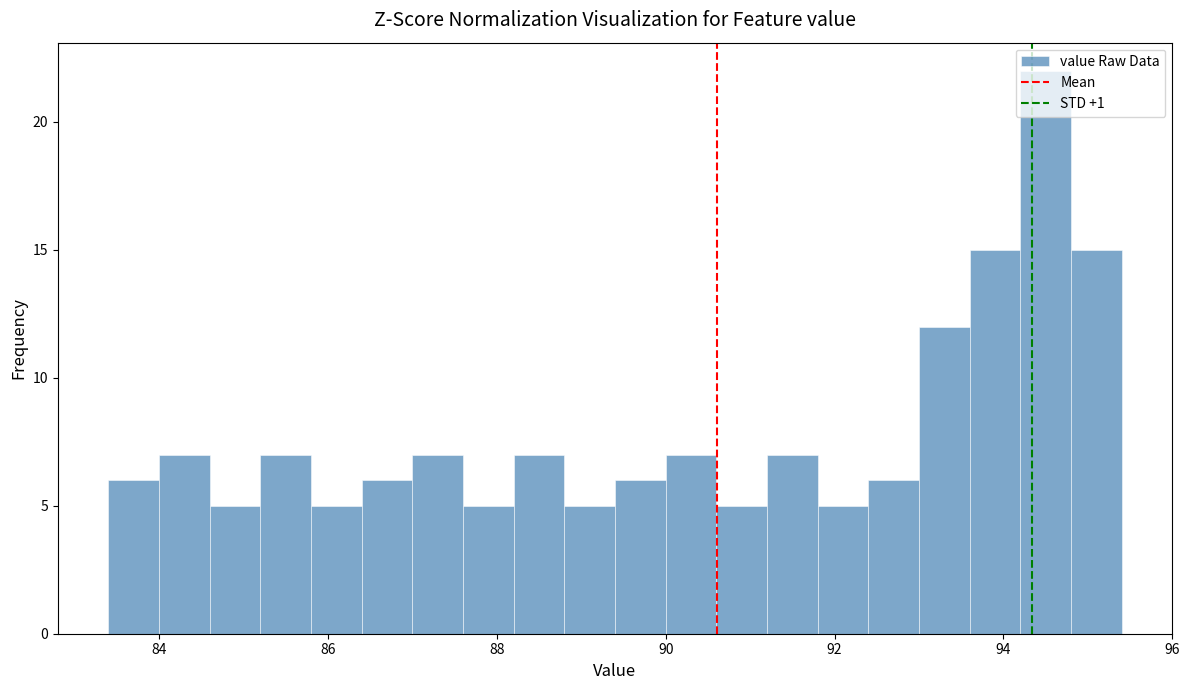

Read against the x-axis, roughly where is the centre of the tallest bar?

94.6